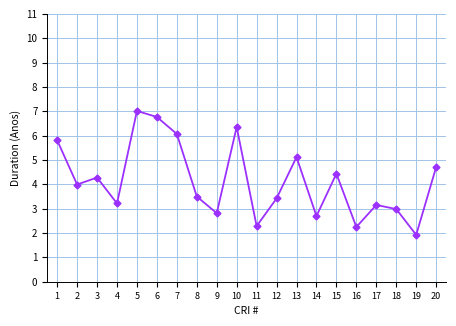

At which label does the data first exceed 3?

1